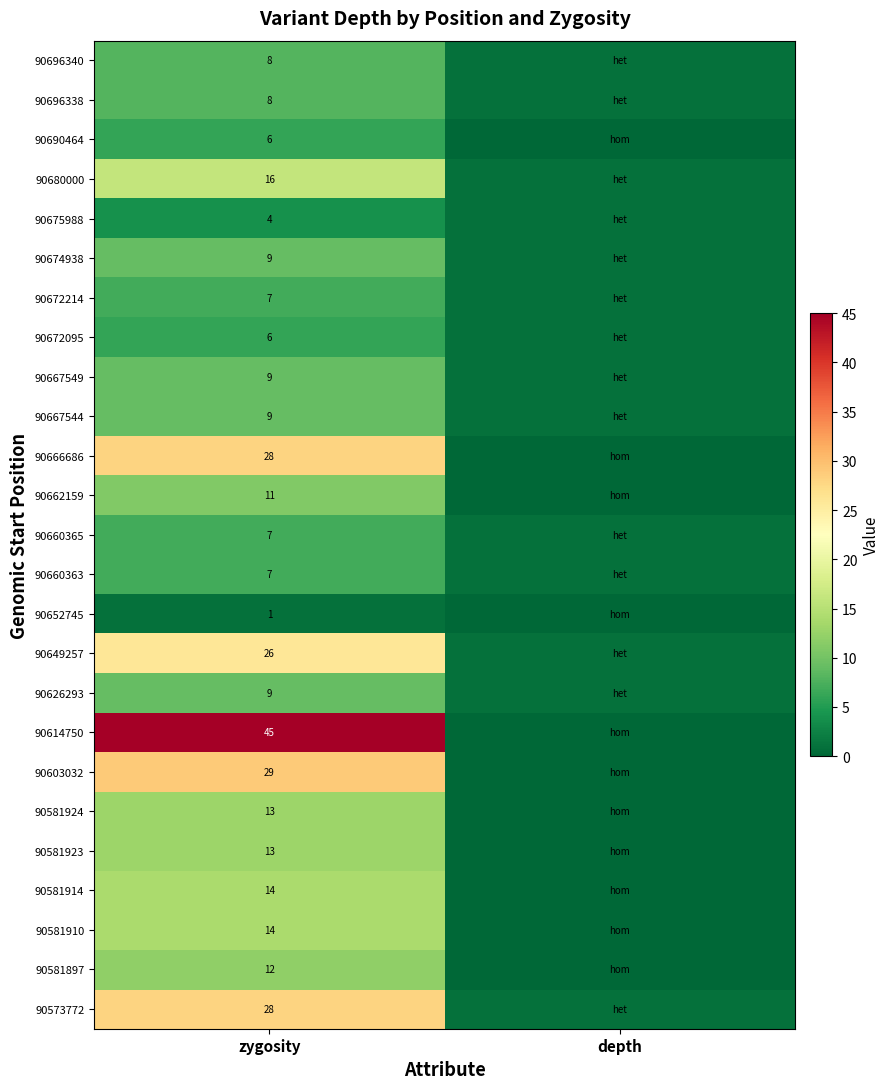

At which category is the sum across all series the highest?

zygosity